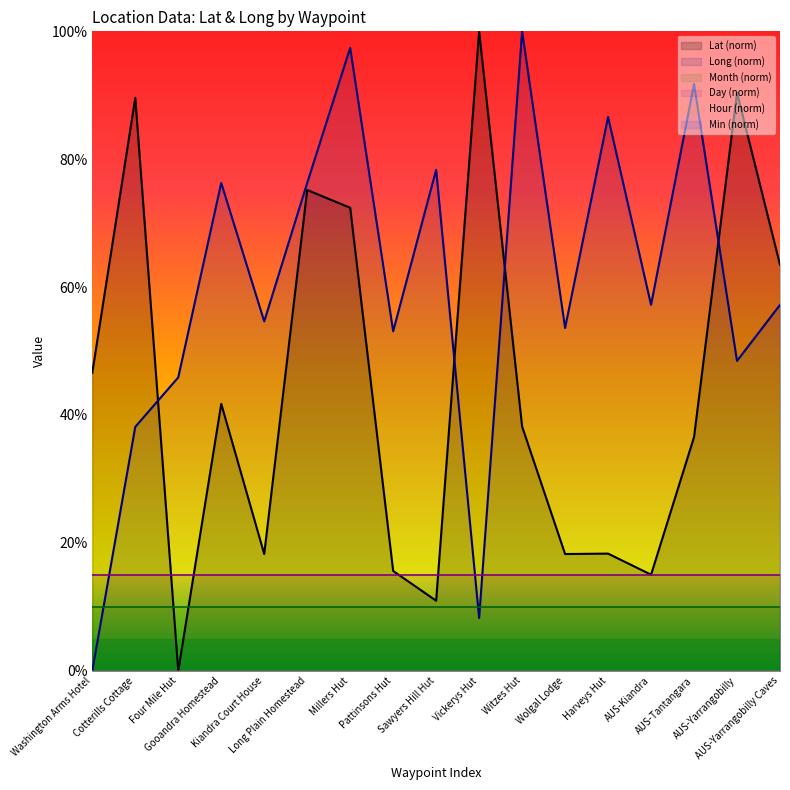

Rank the categories by Month (norm) value from highest to lowest.

Washington Arms Hotel, Cotterills Cottage, Four Mile Hut, Gooandra Homestead, Kiandra Court House, Long Plain Homestead, Millers Hut, Pattinsons Hut, Sawyers Hill Hut, Vickerys Hut, Witzes Hut, Wolgal Lodge, Harveys Hut, AUS-Kiandra, AUS-Tantangara, AUS-Yarrangobilly, AUS-Yarrangobilly Caves